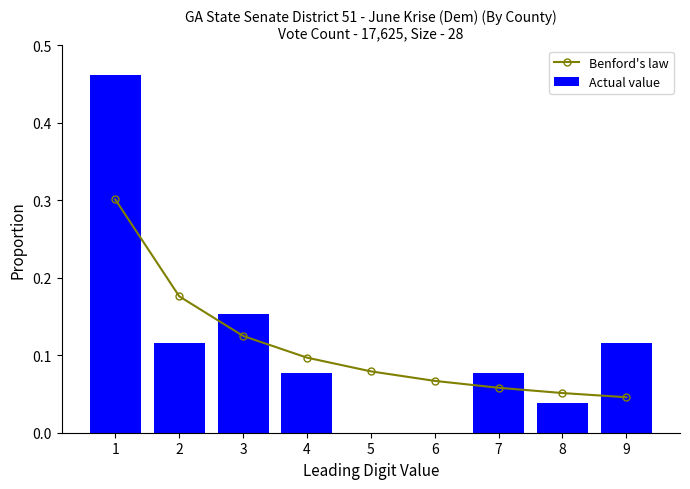

Reading left to right, extract all data points from this chart.

Benford's law: 1=0.3	2=0.2	3=0.1	4=0.1	5=0.1	6=0.1	7=0.1	8=0.1	9=0.0
Actual value: 1=0.5	2=0.1	3=0.2	4=0.1	5=0.0	6=0.0	7=0.1	8=0.0	9=0.1